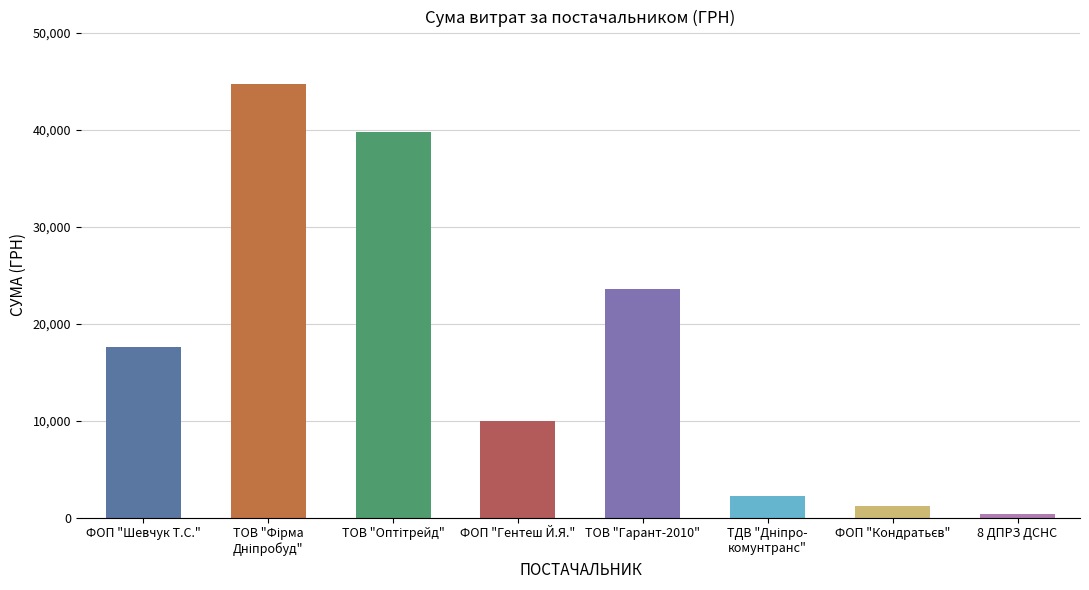

What is the difference between the second highest and second lowest values?

38599.0